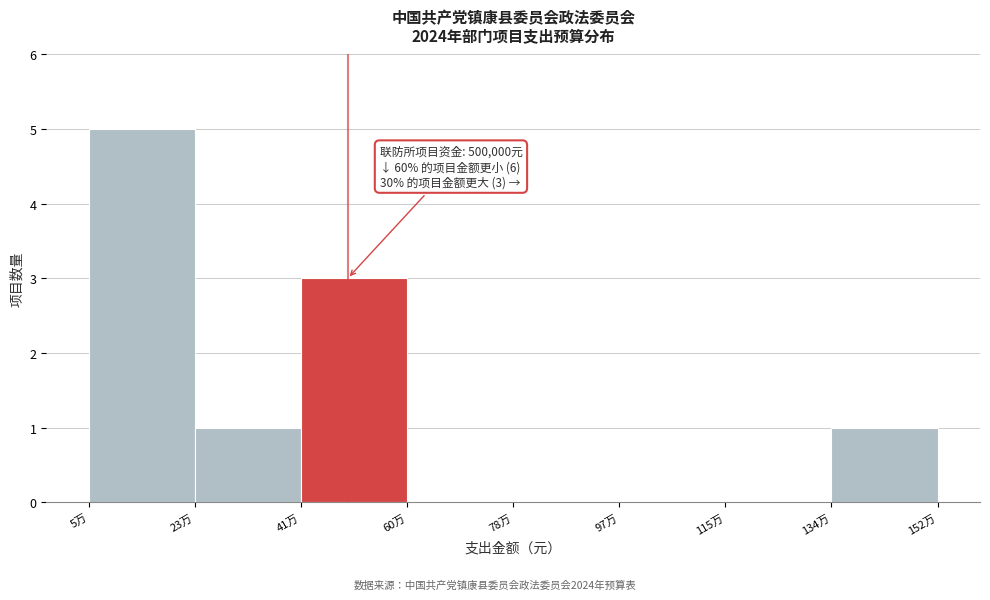

Reading right to left, transcribe all the data shown in this chart.

134万=1	115万=0	97万=0	78万=0	60万=0	41万=3	23万=1	5万=5